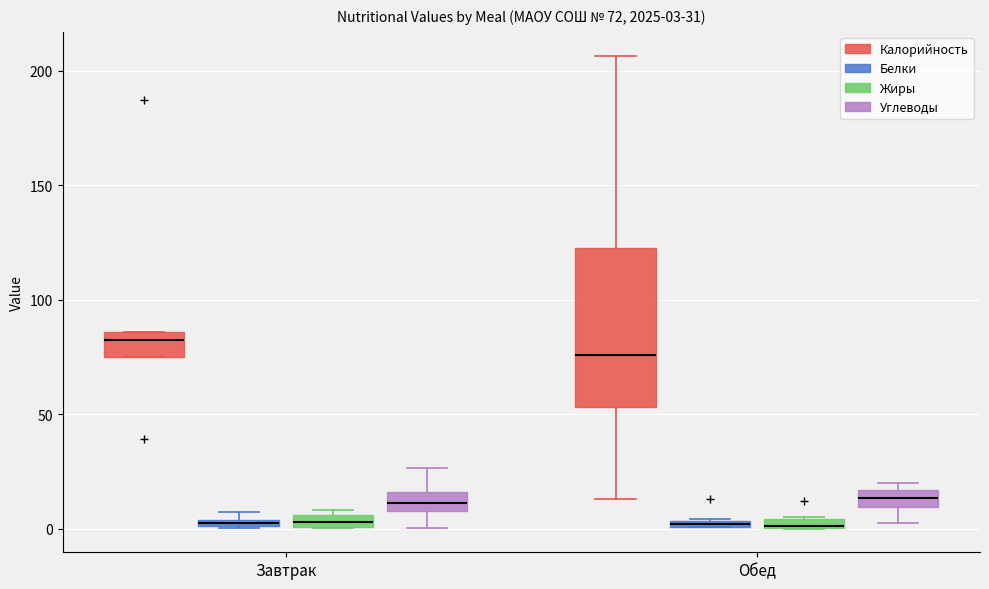

Which box's median line is the highest?

Завтрак (Калорийность)